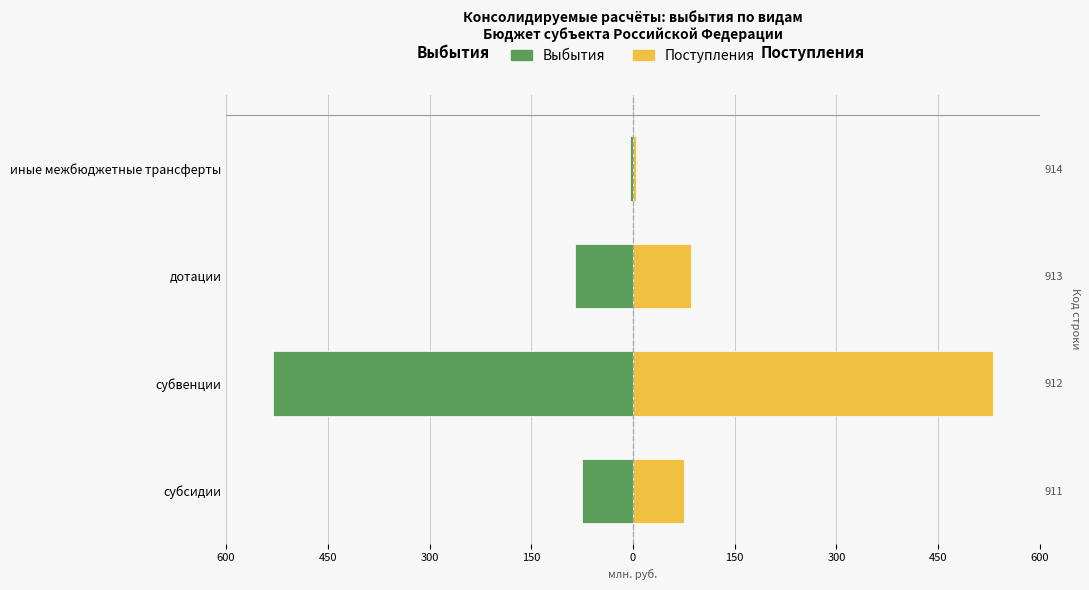

How many groups of bars are there?

4